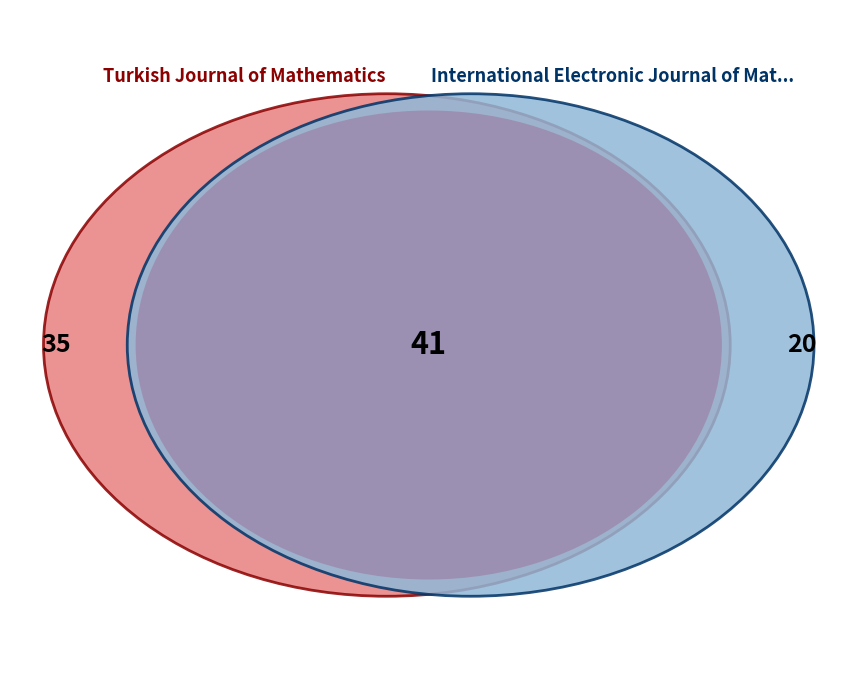

Is it true that Turkish Journal of Mathematics is 71% of the pie?

False